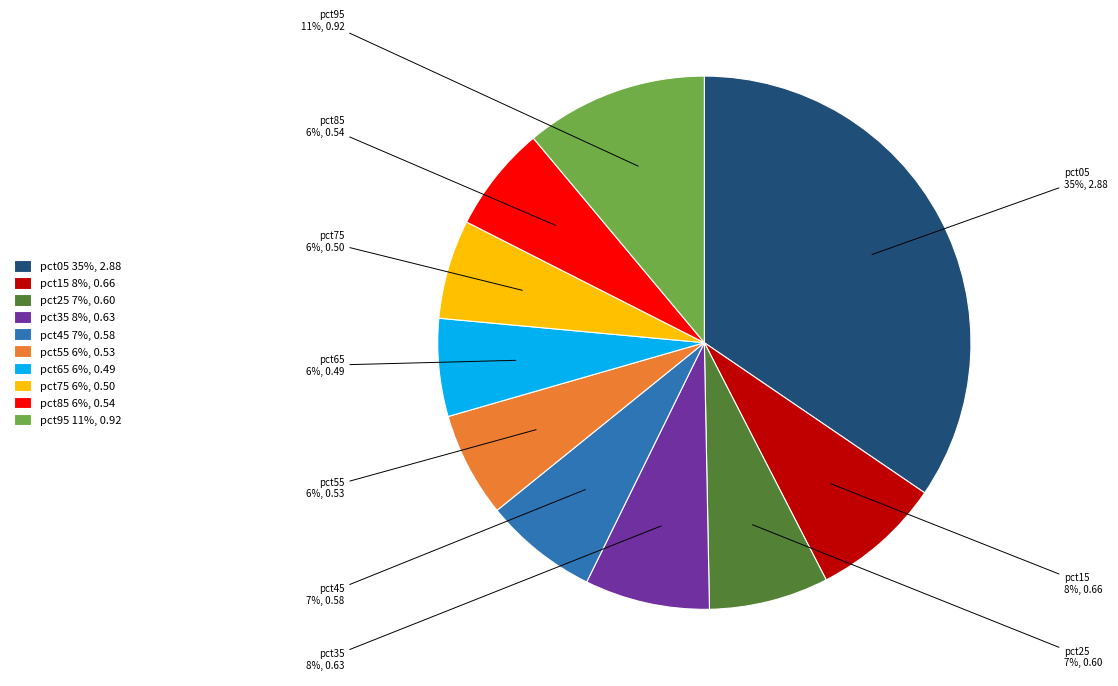

Which has a higher value, pct55 or pct45?

pct45